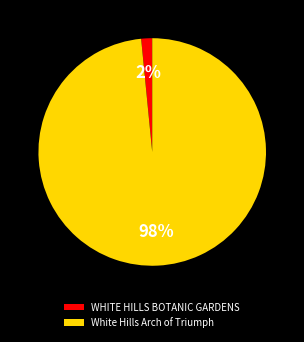

How many segments does this pie chart have?

2